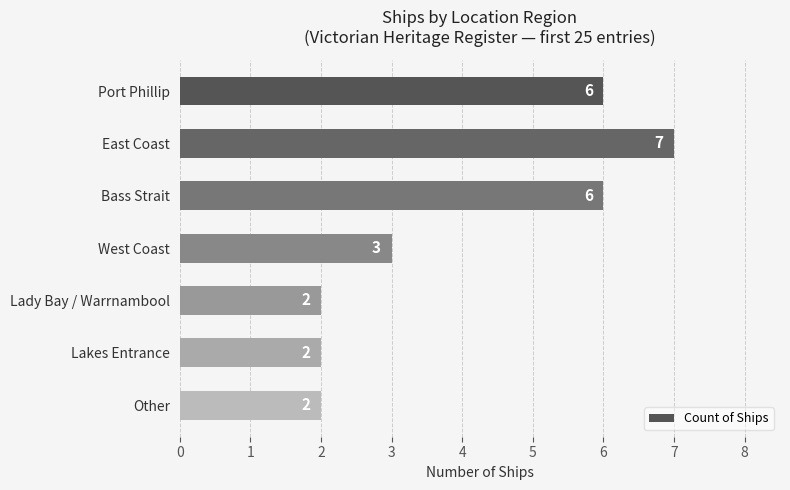

Does the chart contain stacked bars?

No